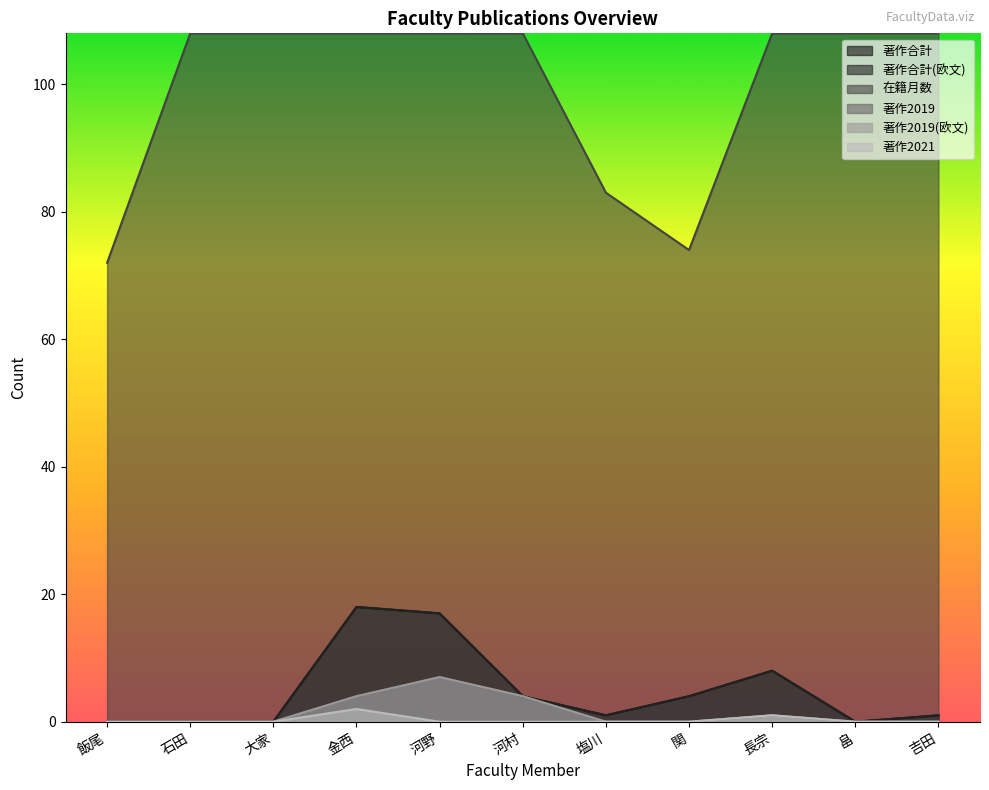

The value of 著作2021 at 関 is -1. True or false?

False